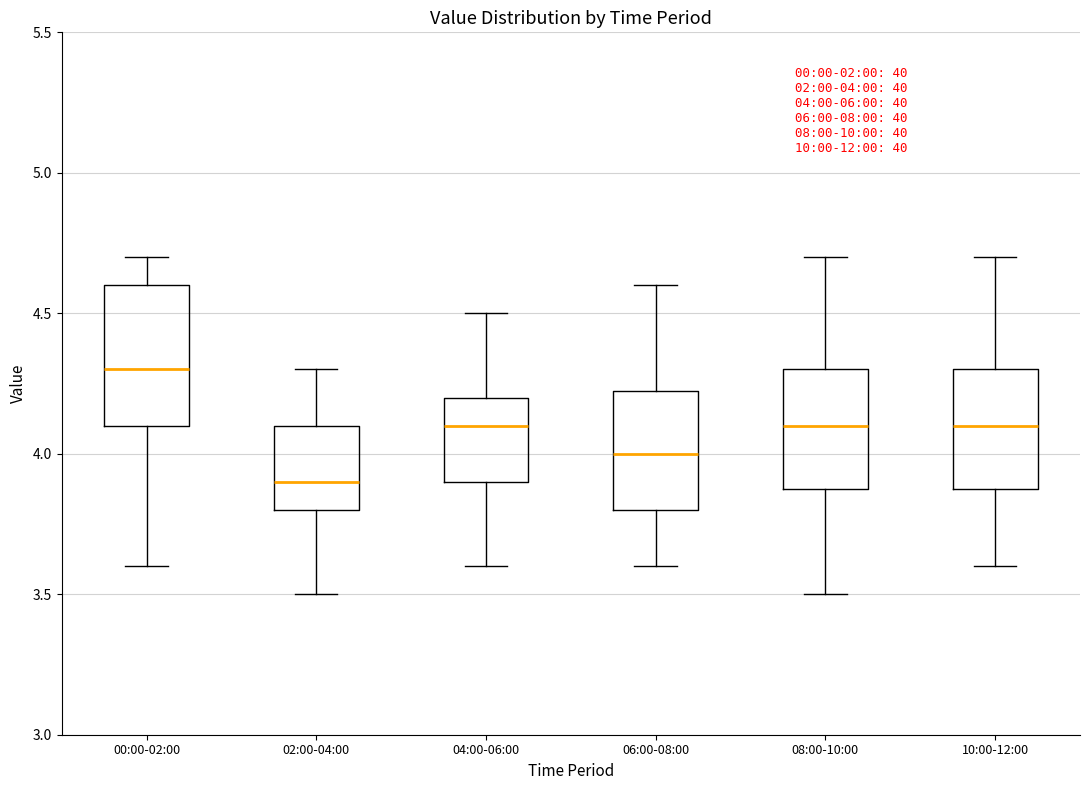

Which box is the tallest, from its lower edge to its upper edge?

00:00-02:00